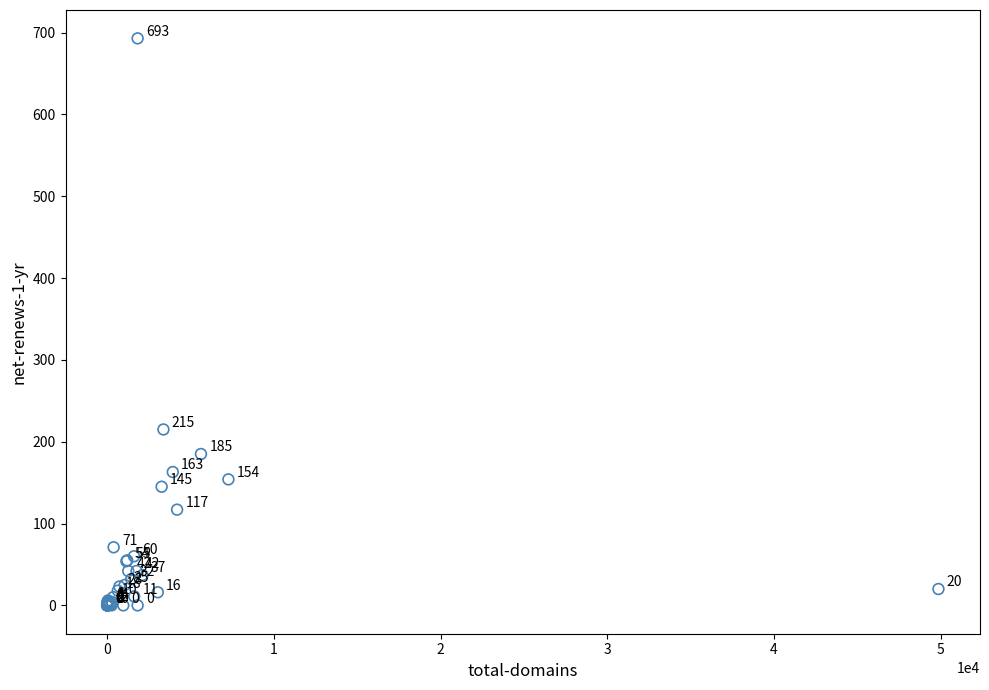

What Y value in the scatter plot is closest to 346?

215